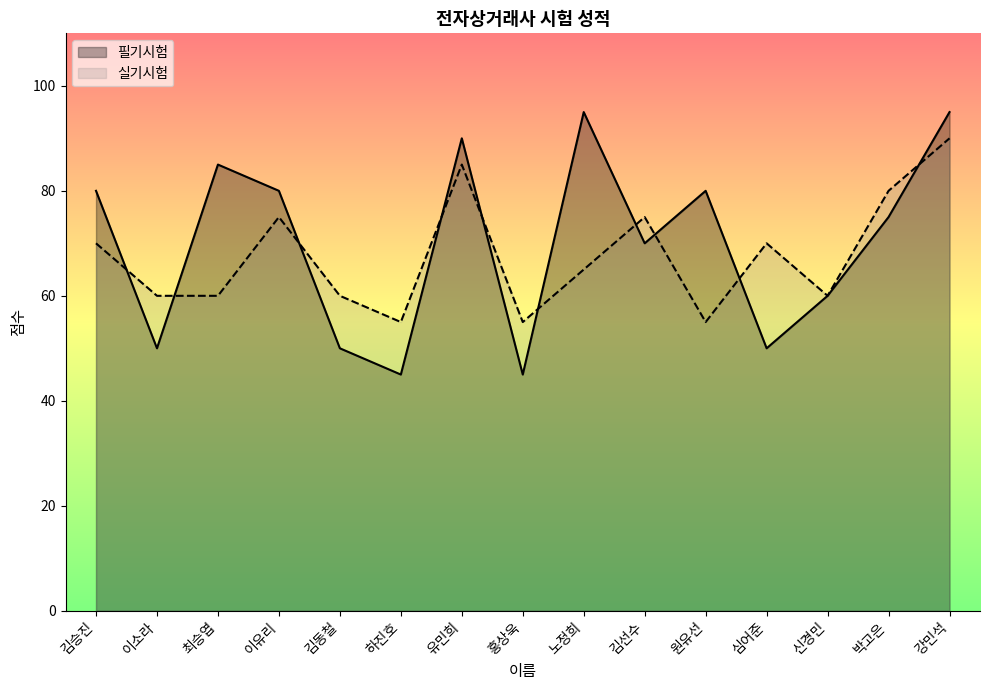

True or false: 필기시험 has a value of 35 at 박고은.

False